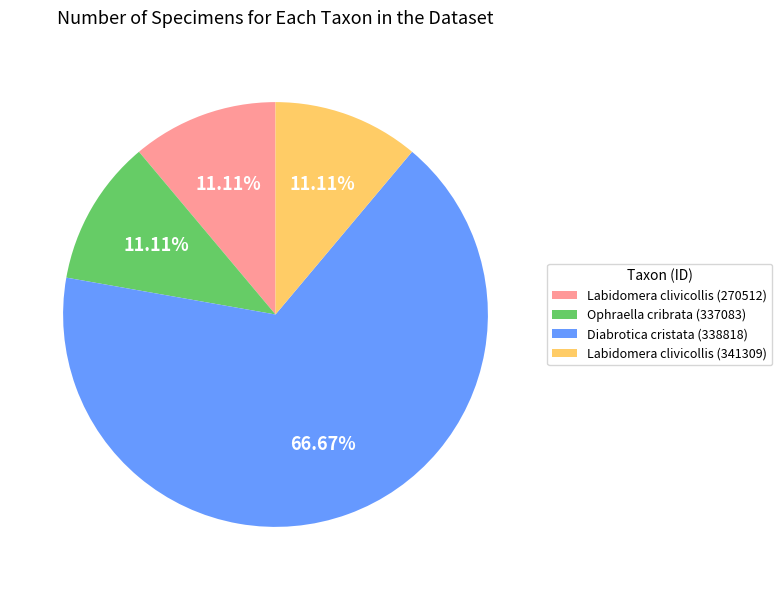

Which slice represents more than half of the pie?

Diabrotica cristata (338818)